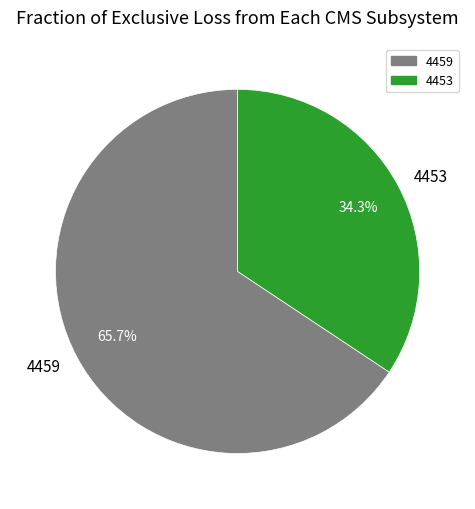

Rank the categories by value from highest to lowest.

4459, 4453